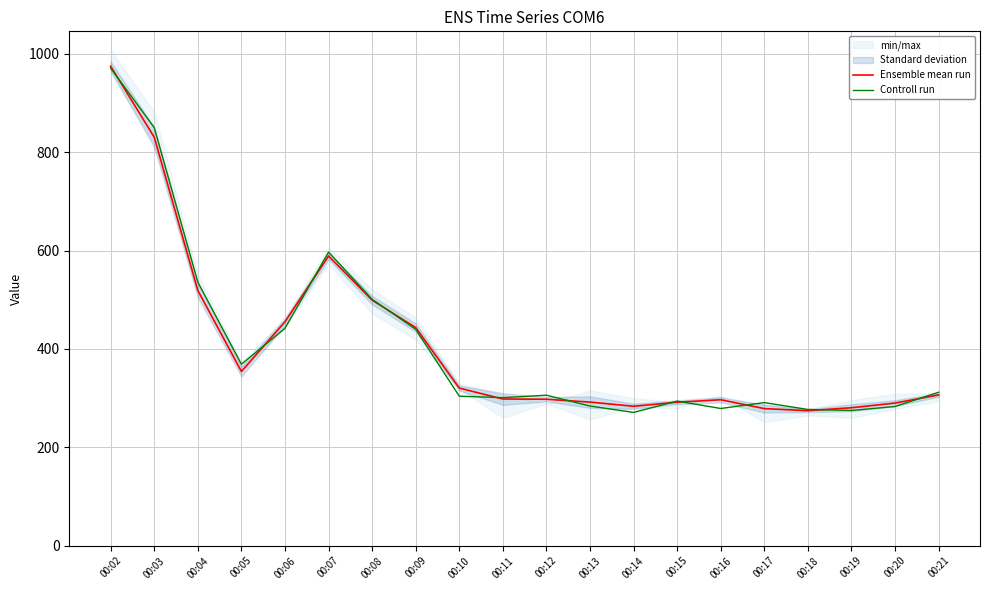

At which label does Ensemble mean run reach its peak?

00:02